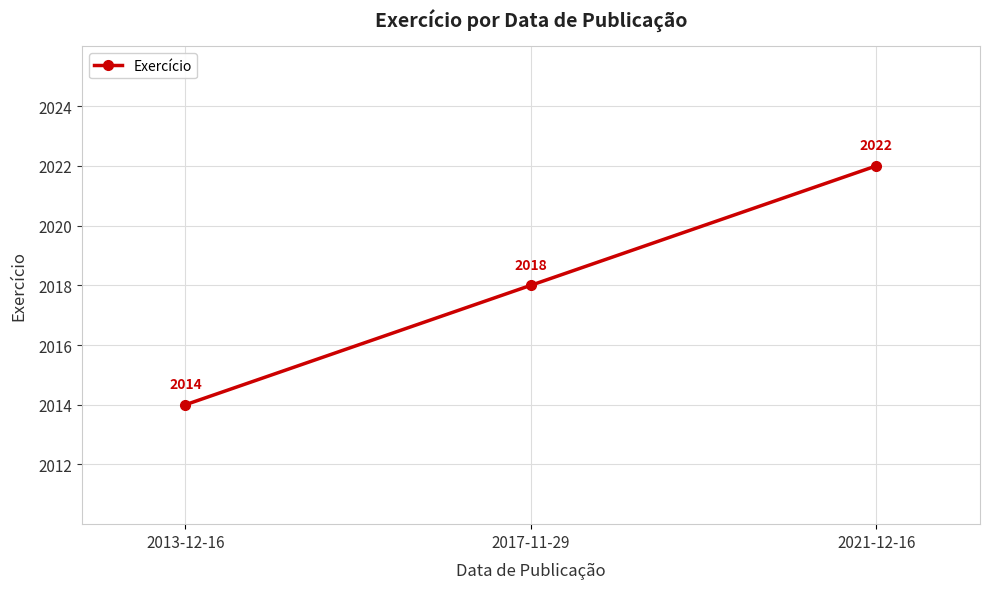

How many values are between 2014 and 2022?

3